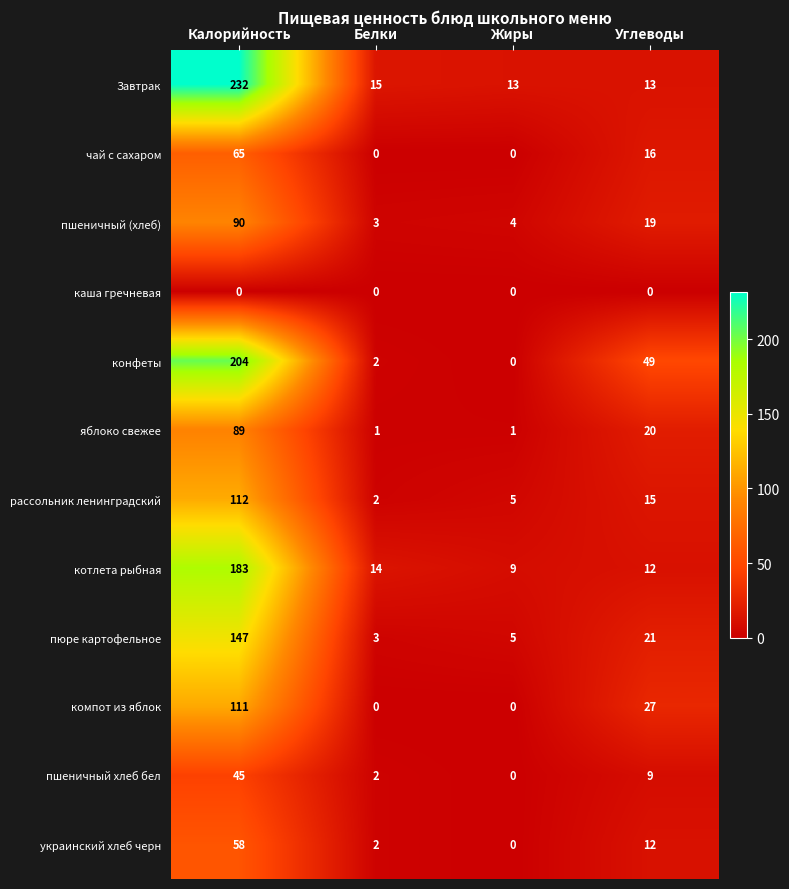

What is the sum of all пшеничный хлеб бел values?

56